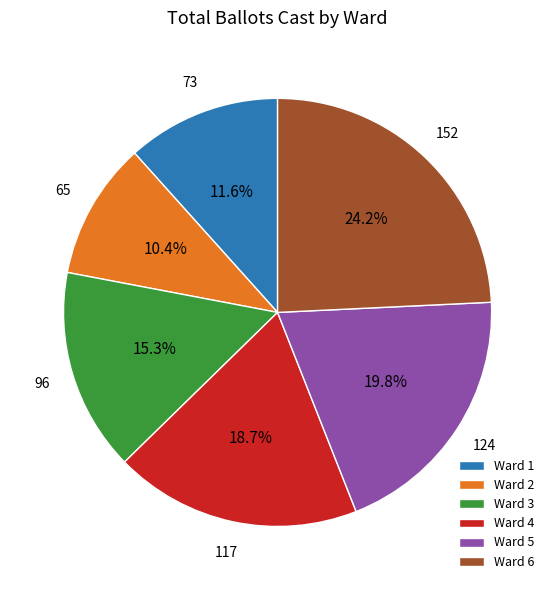

Is it true that Ward 2 is 10% of the pie?

True